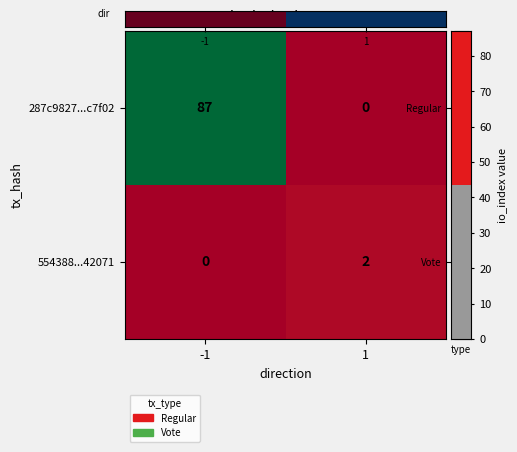

Reading left to right, transcribe all the data shown in this chart.

287c9827...c7f02: 87	0
554388...42071: 0	2